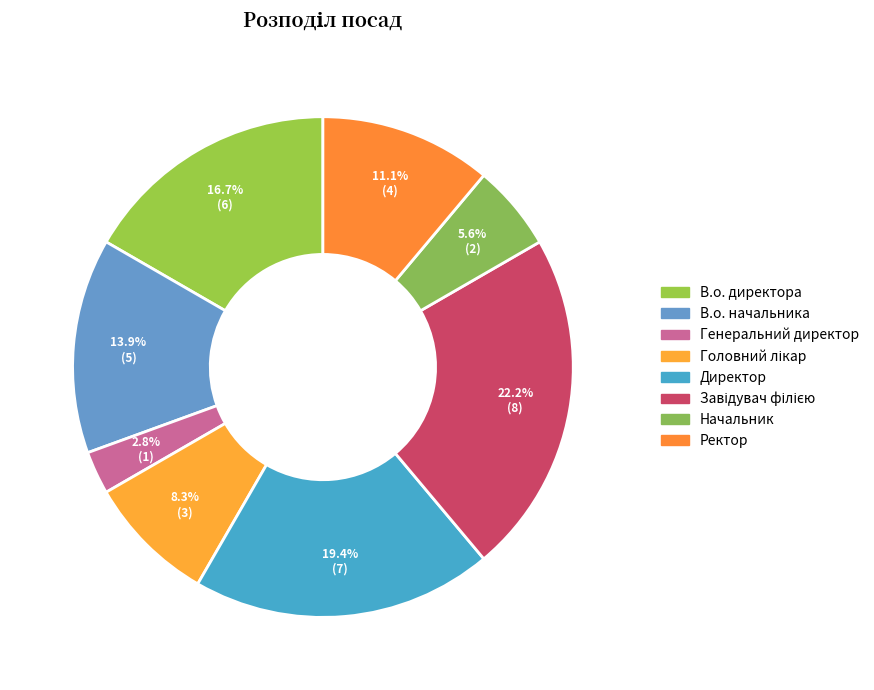

To the nearest percent, what is the difference between the largest and smallest slice percentages?

19%